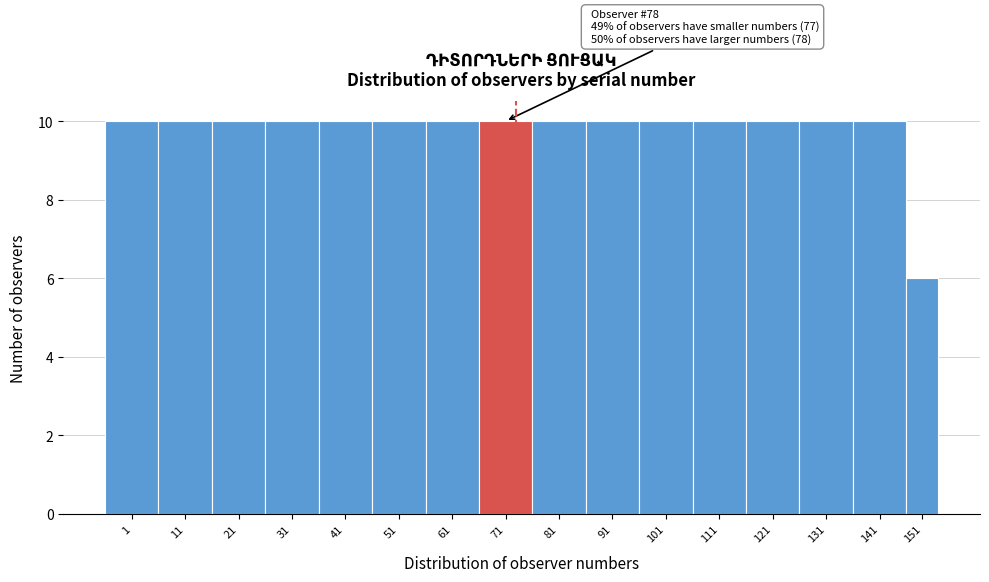

Reading right to left, what are all the values shown in this chart?

151=6	141=10	131=10	121=10	111=10	101=10	91=10	81=10	71=10	61=10	51=10	41=10	31=10	21=10	11=10	1=10